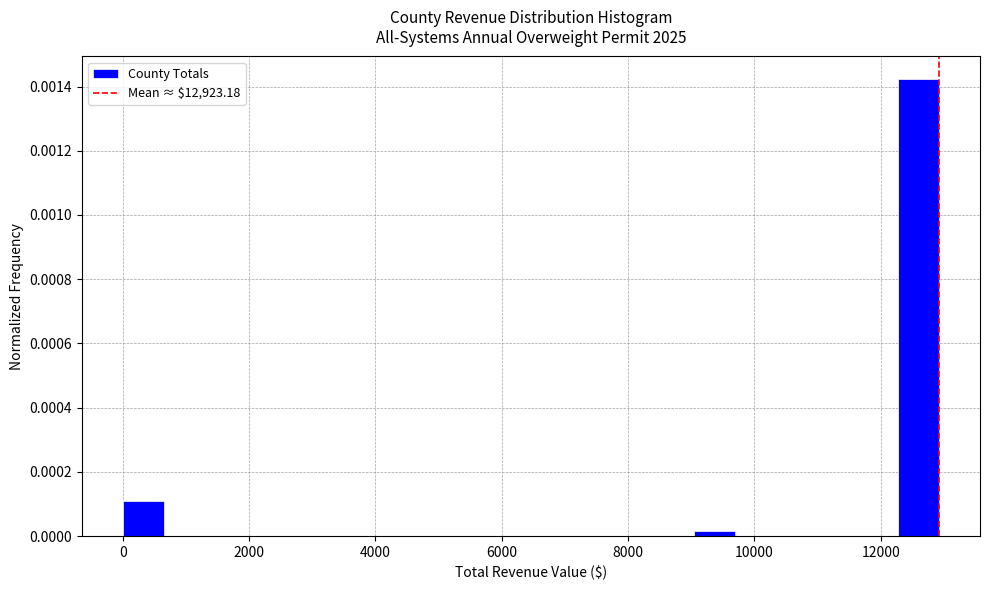

Around what value on the x-axis is the tallest bar? Give the approximate position of its centre, as read against the axis.

12600